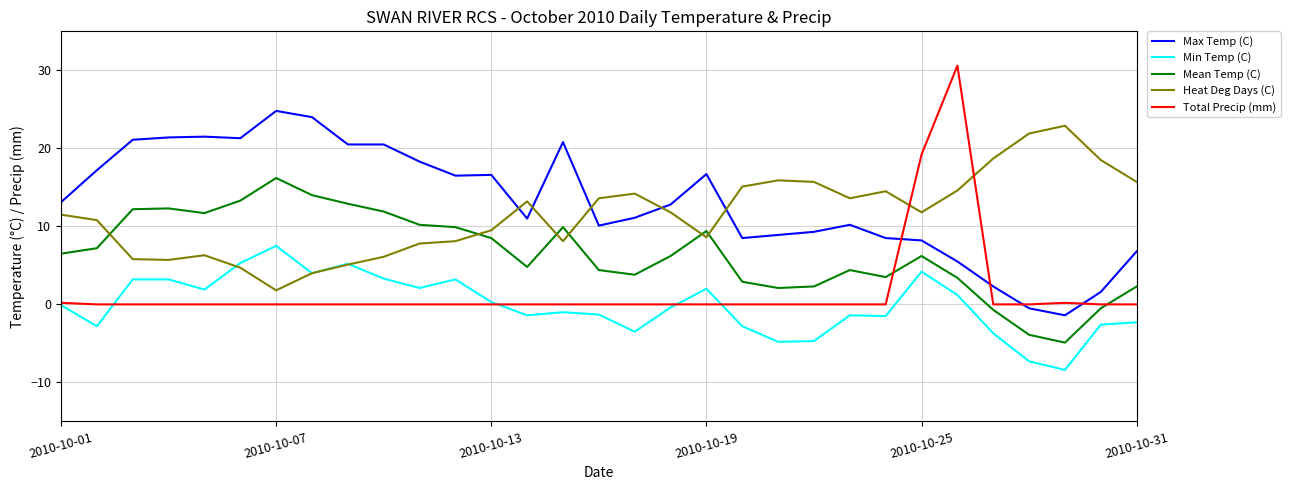

What is the sum of all Total Precip (mm) values?

50.2